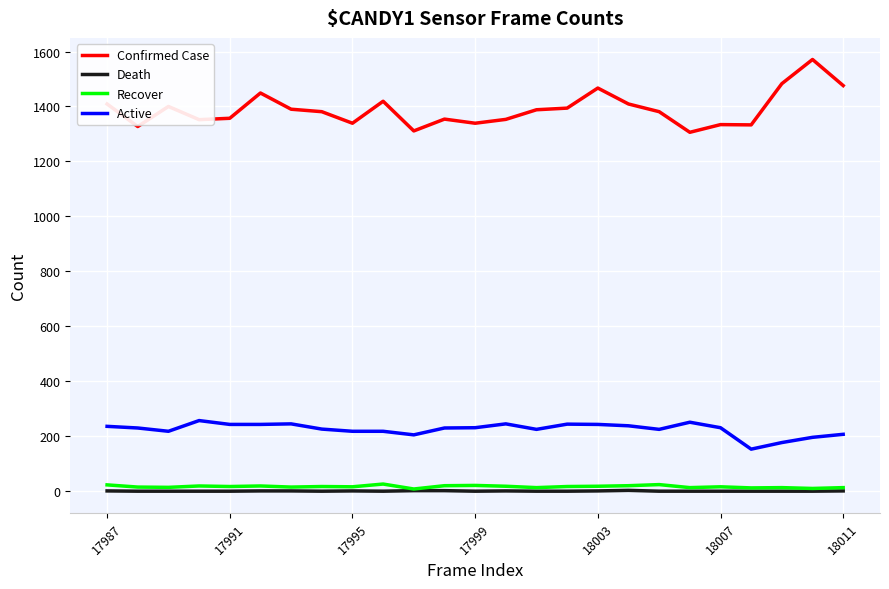

What are all the series names shown in the legend?

Confirmed Case, Death, Recover, Active